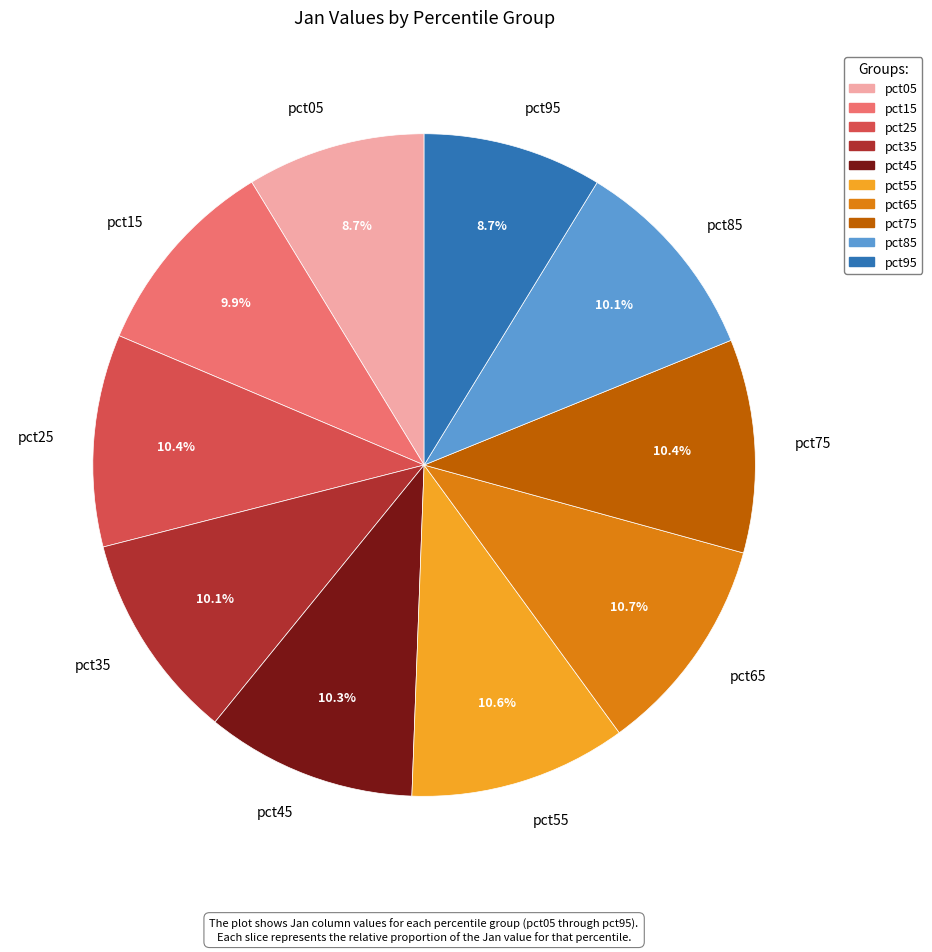

Is there any slice that represents more than half of the pie?

No